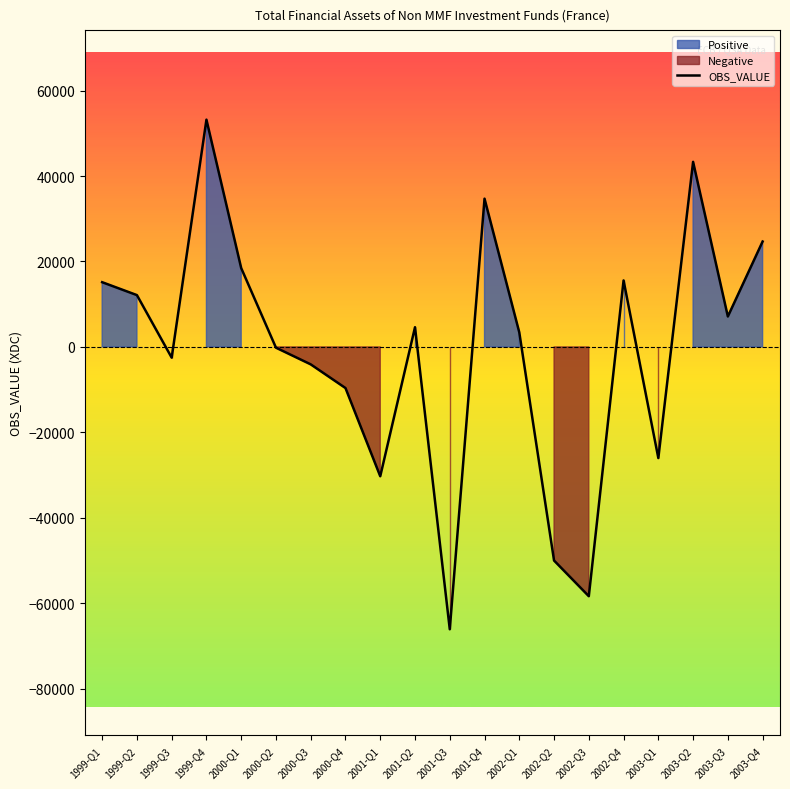

What is the change in value from 1999-Q3 to 2002-Q2?

-47472